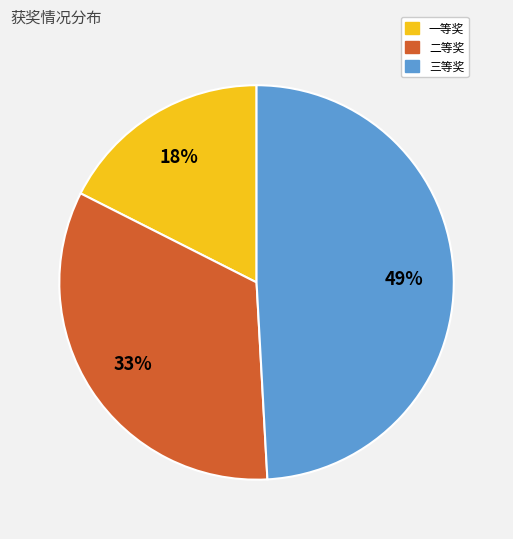

How many segments does this pie chart have?

3